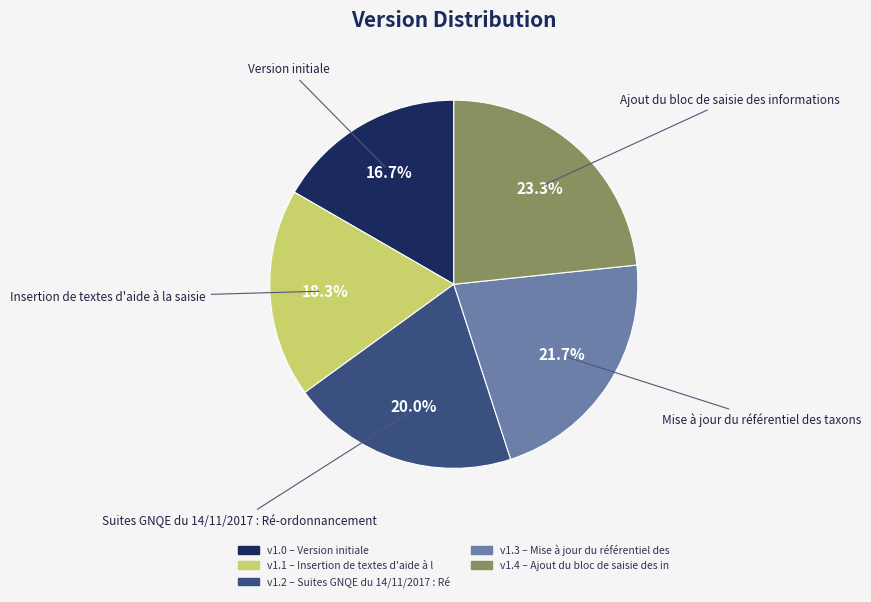

To the nearest percent, what is the average slice percentage?

20%